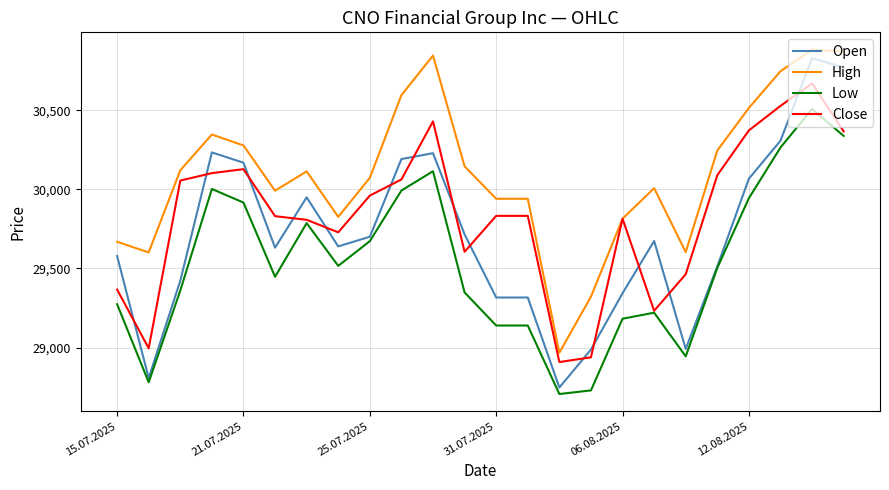

What is the minimum value for High?

28967